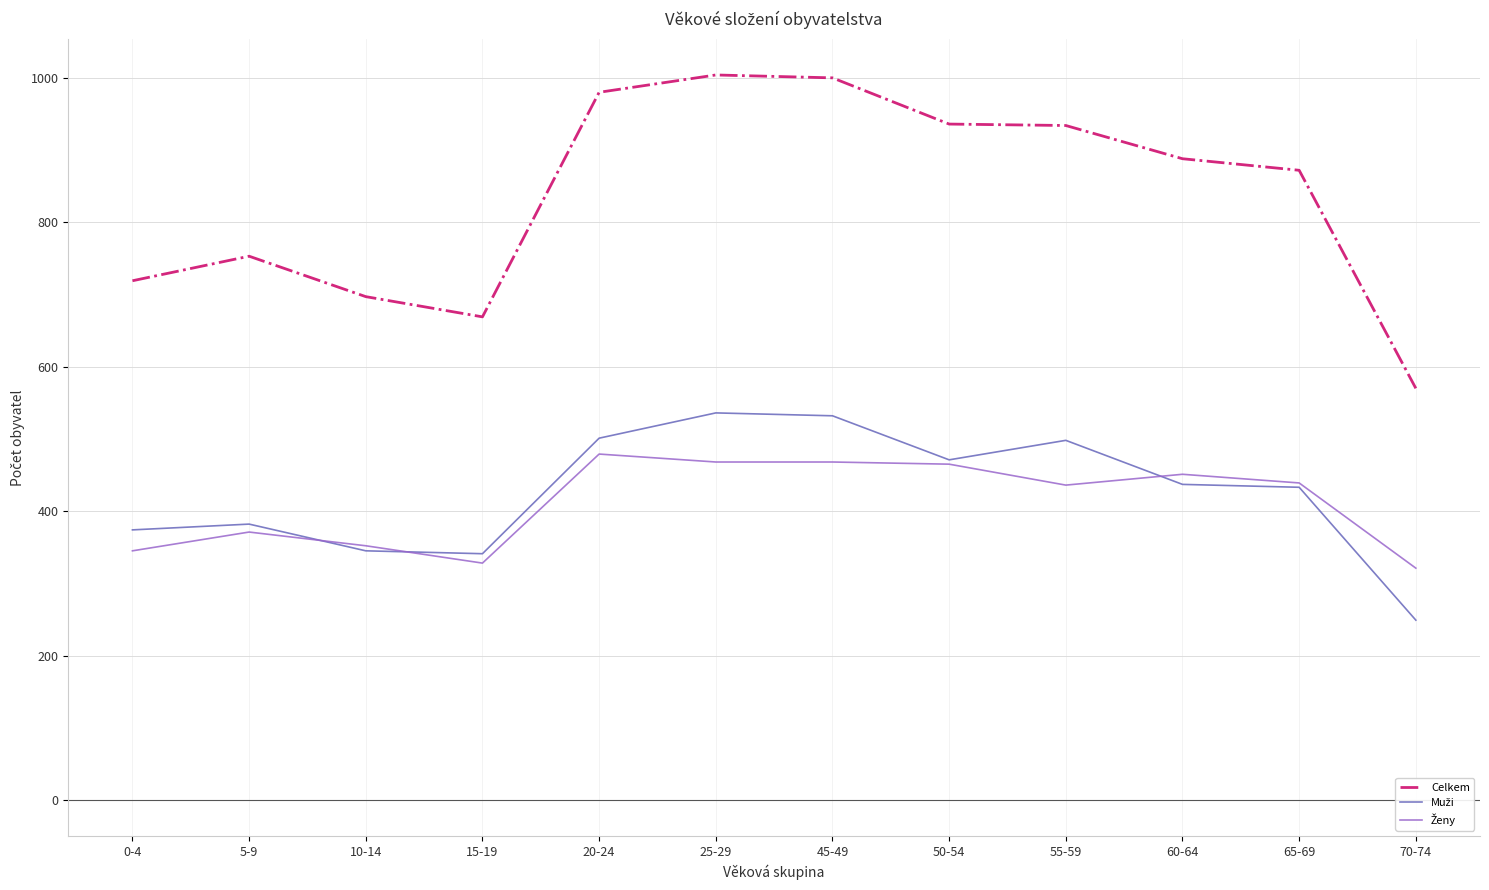

What is the total value across all series at 70-74?

1140